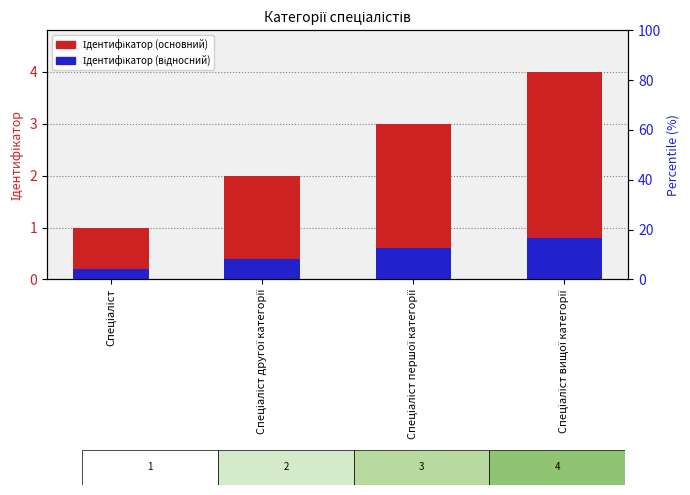

How many groups of bars are there?

4